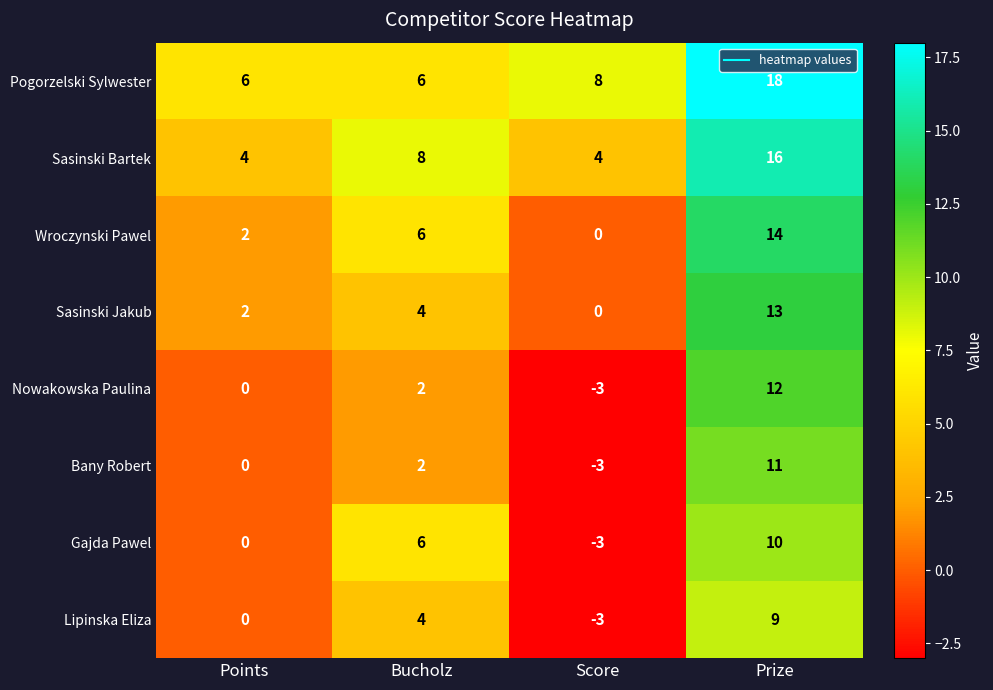

Which series changed the most between Bucholz and Score?

Gajda Pawel